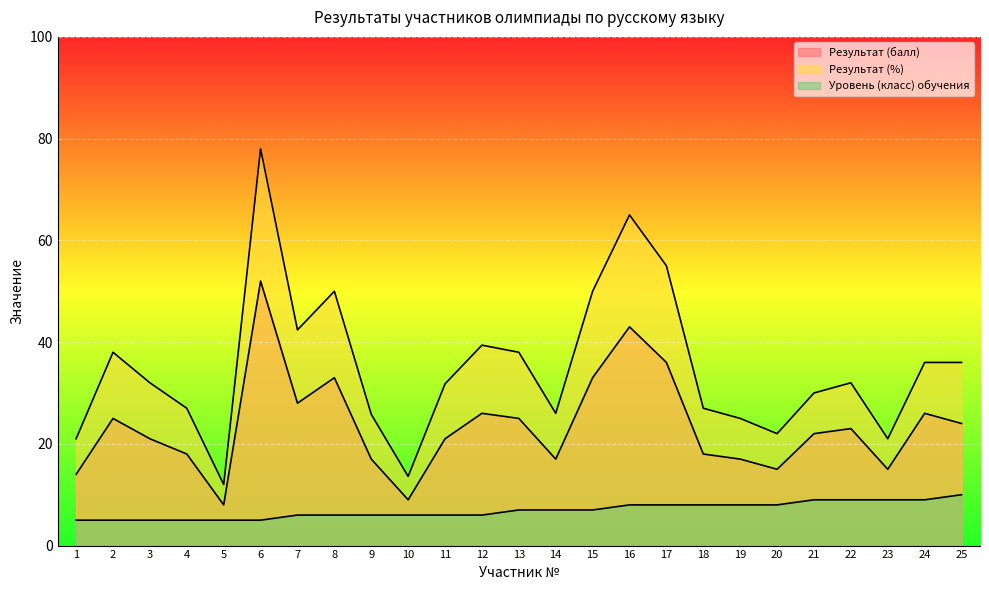

Reading right to left, list all the values displayed in this chart.

Результат (балл): 24.0	26.0	15.0	23.0	22.0	15.0	17.0	18.0	36.0	43.0	33.0	17.0	25.0	26.0	21.0	9.0	17.0	33.0	28.0	52.0	8.0	18.0	21.0	25.0	14.0
Результат (%): 36.0	36.0	21.0	32.0	30.0	22.0	25.0	27.0	55.0	65.0	50.0	26.0	38.0	39.4	31.8	13.6	25.8	50.0	42.4	78.0	12.0	27.0	32.0	38.0	21.0
Уровень (класс) обучения: 10.0	9.0	9.0	9.0	9.0	8.0	8.0	8.0	8.0	8.0	7.0	7.0	7.0	6.0	6.0	6.0	6.0	6.0	6.0	5.0	5.0	5.0	5.0	5.0	5.0